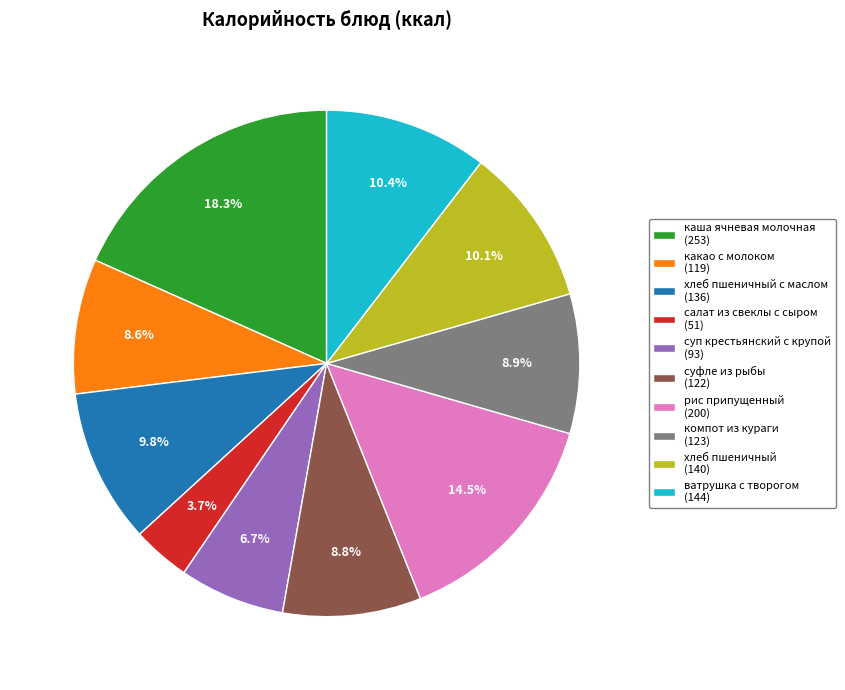

Do суп крестьянский с крупой (93) and салат из свеклы с сыром (51) together represent more than half of the pie?

No